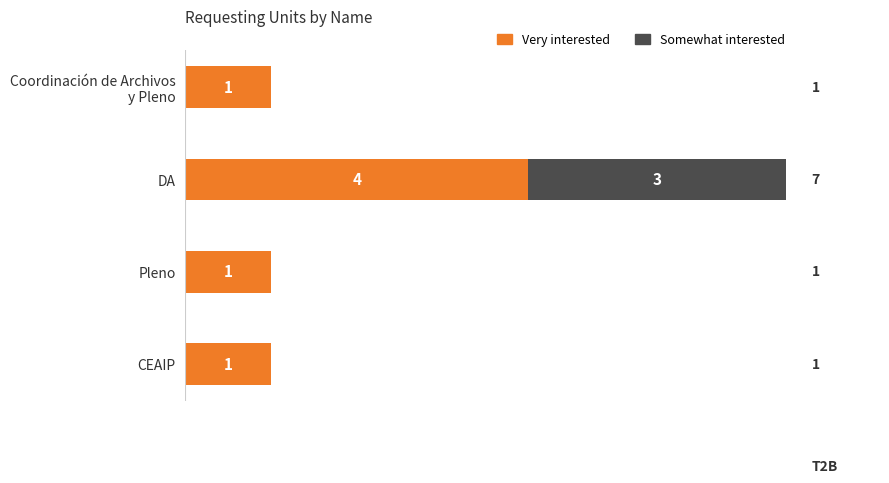

At which label does Very interested reach its peak?

DA